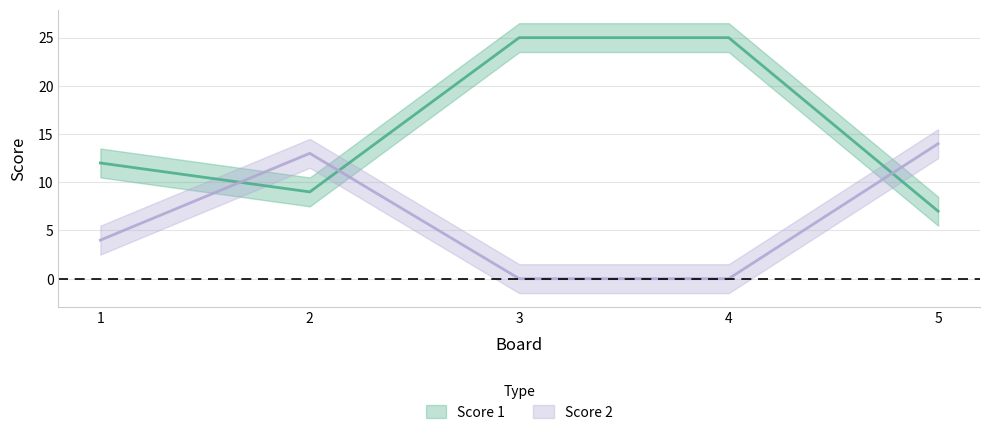

At 1, list the series in order from largest to smallest.

Score 1, Score 2